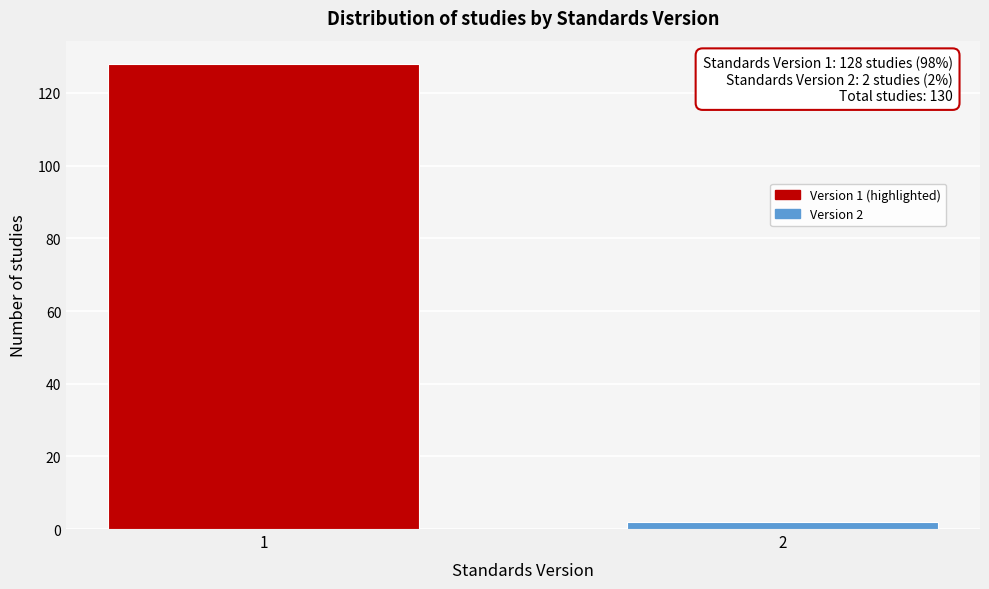

Reading left to right, extract all data points from this chart.

128	2